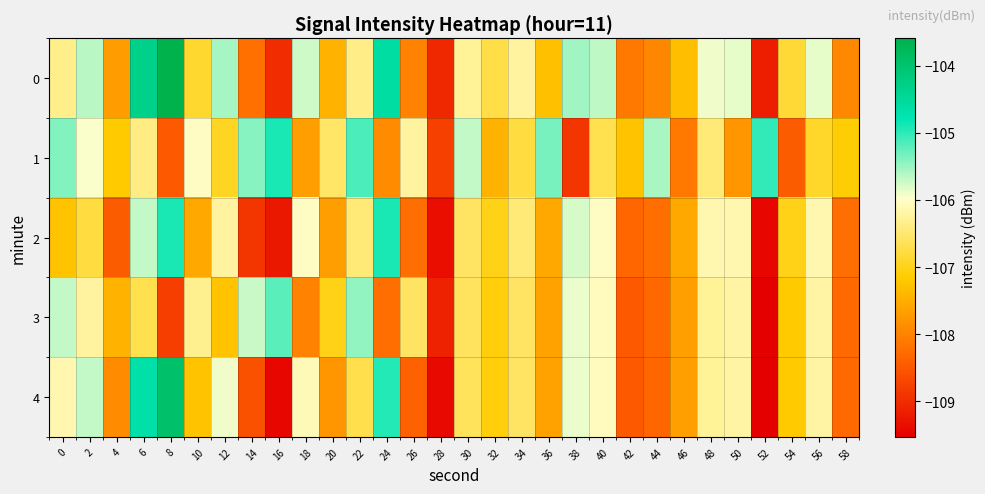

What is the spread (max minus min) of values at 16?

4.6